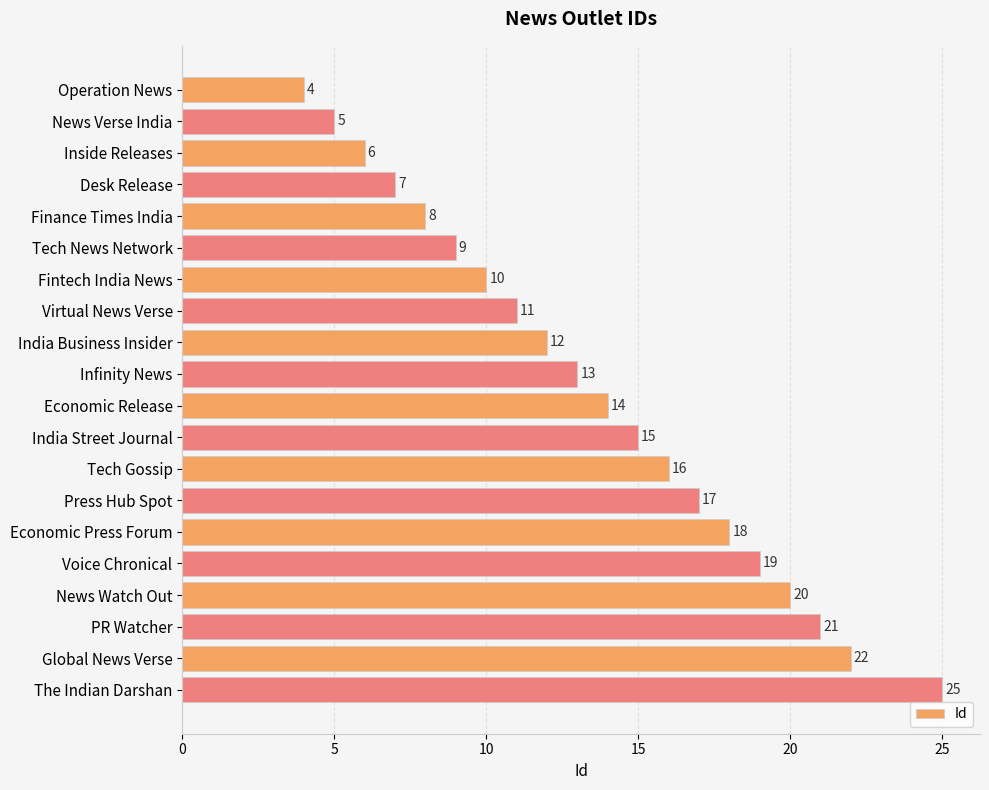

Read the value at Infinity News, to the nearest 10.

10